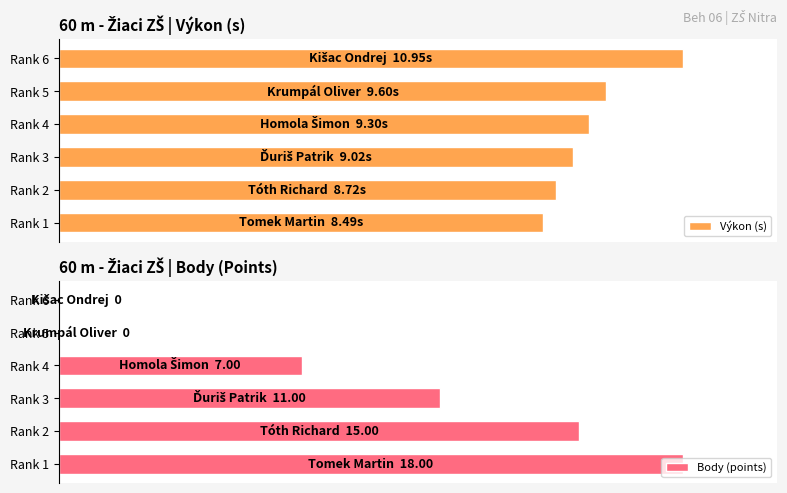

The Výkon (s) series shows 4.2 at Rank 2. True or false?

False